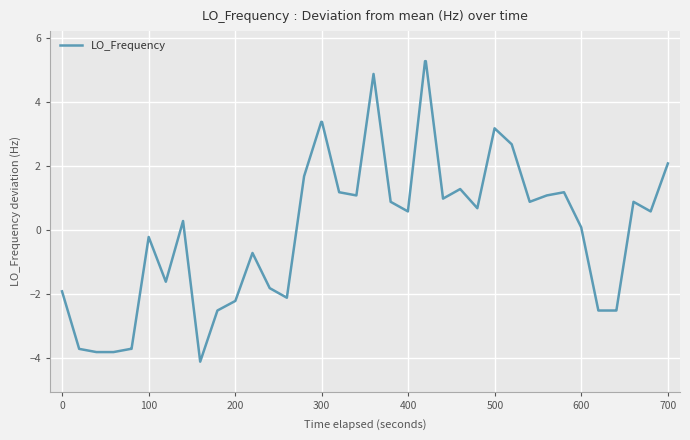

How many distinct data groups are displayed?

1